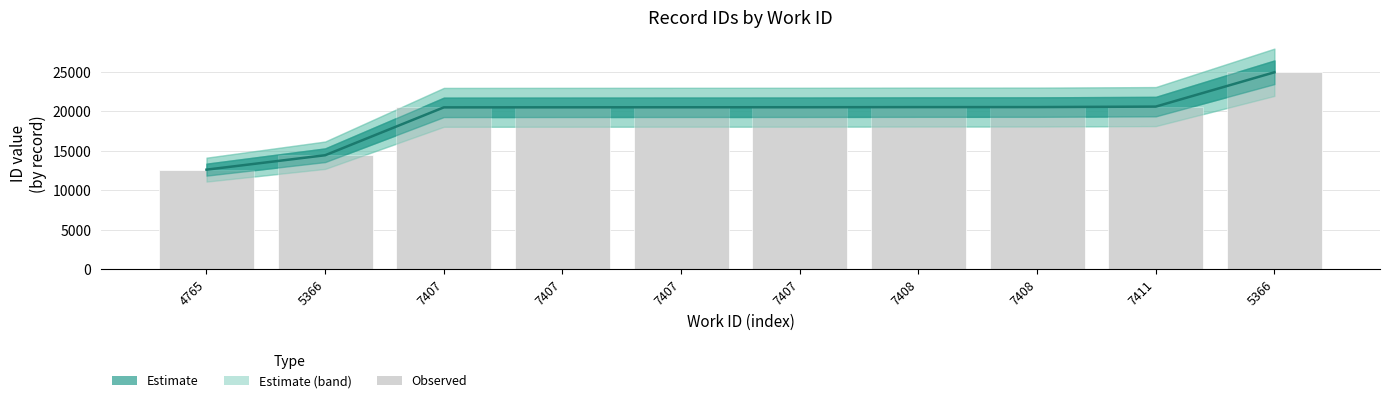

What is the change in value from 5366 to 7407?

+6071